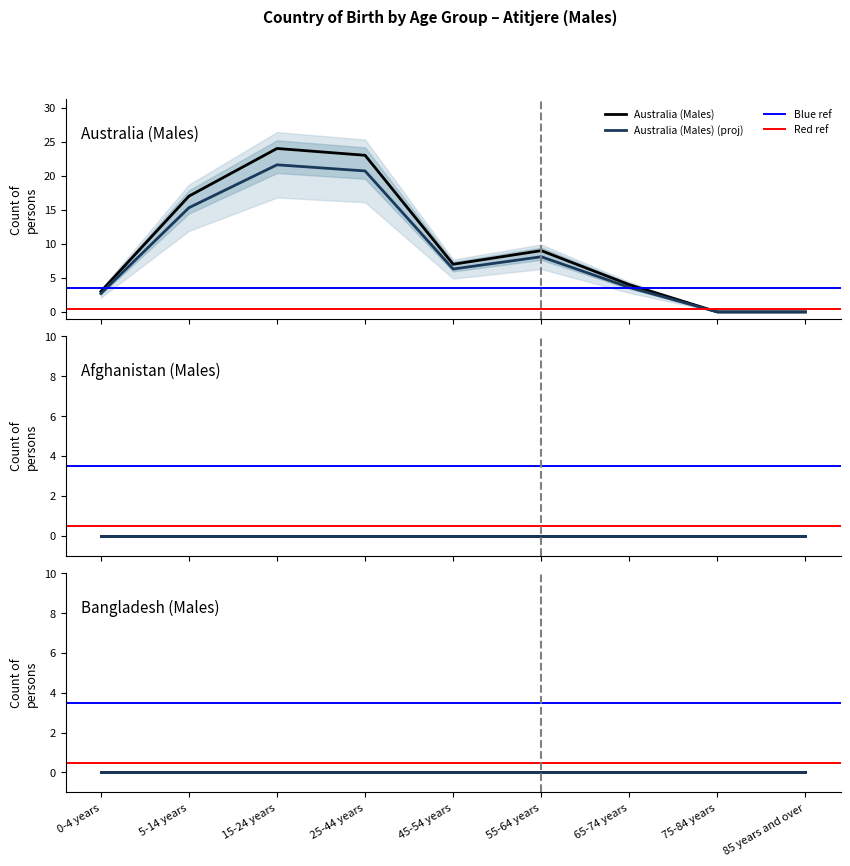

List the series in order of their peak value, lowest first.

Afghanistan (Males), Bangladesh (Males), Australia (Males)